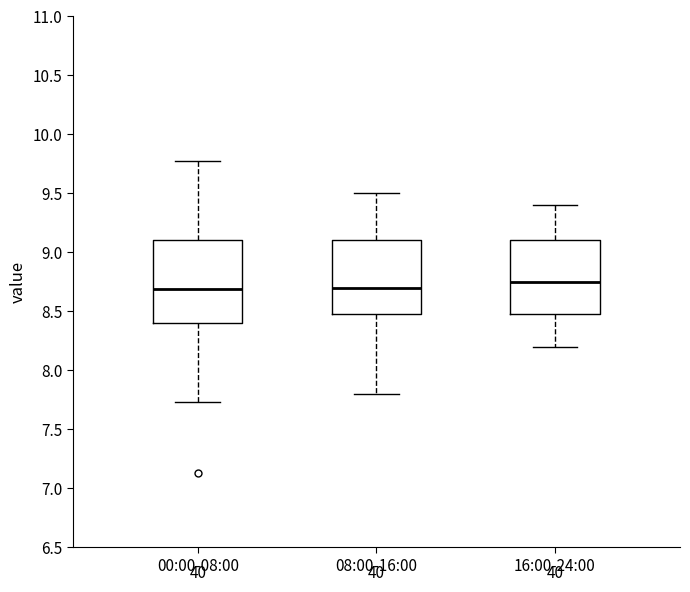

Where is the upper edge of the box for 08:00-16:00 on the y-axis? The values are not printed on the chart, so give them approximately, as read against the axis.

9.10